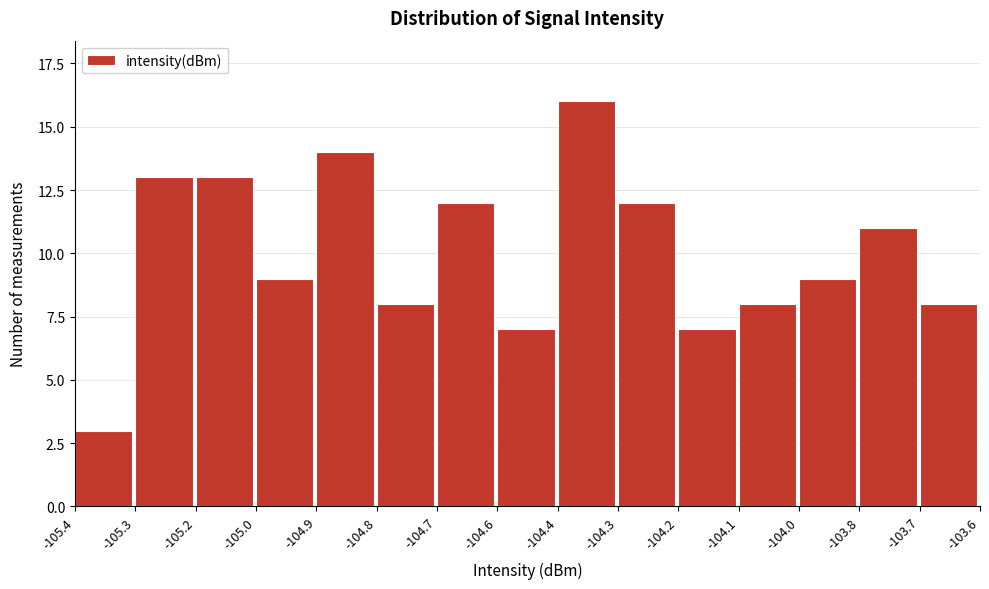

Reading left to right, list all the values displayed in this chart.

-105.4=3	-105.3=13	-105.2=13	-105.0=9	-104.9=14	-104.8=8	-104.7=12	-104.6=7	-104.4=16	-104.3=12	-104.2=7	-104.1=8	-104.0=9	-103.8=11	-103.7=8